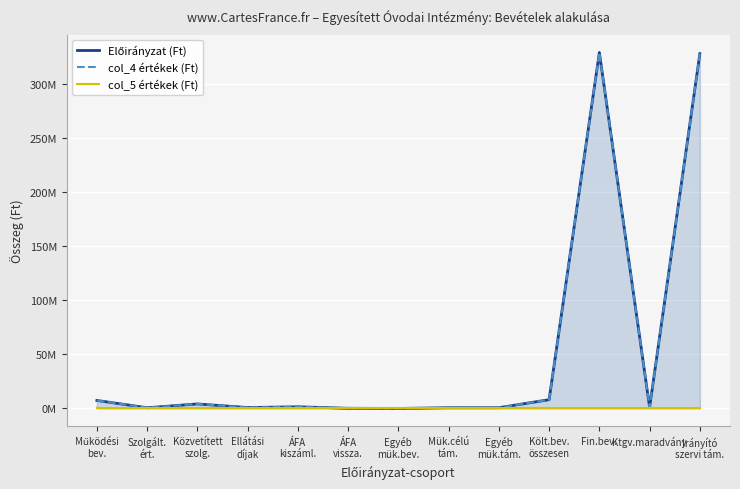

At which category is the sum across all series the highest?

Fin.bev.